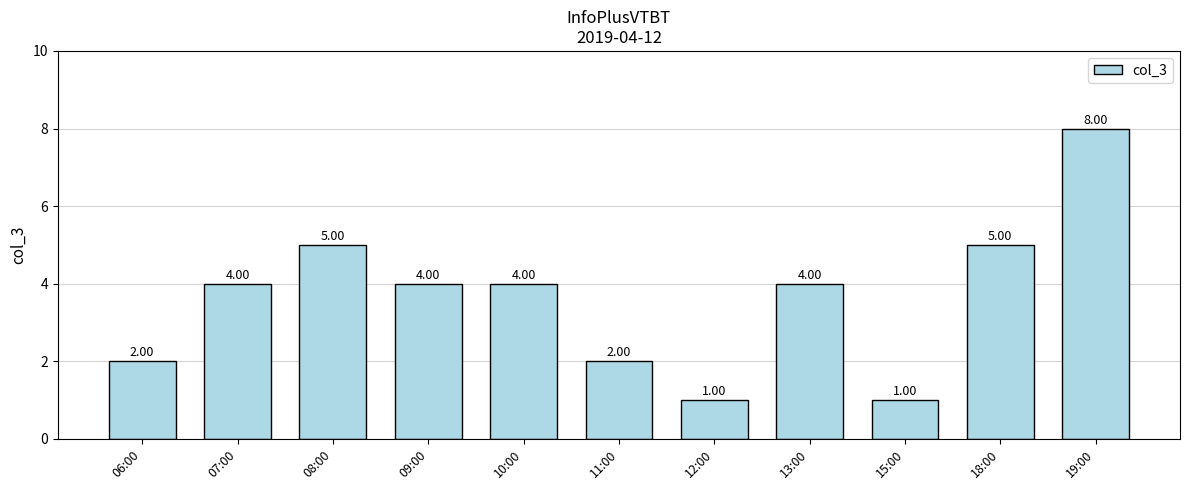

True or false: the data shows 7 at 13:00.

False